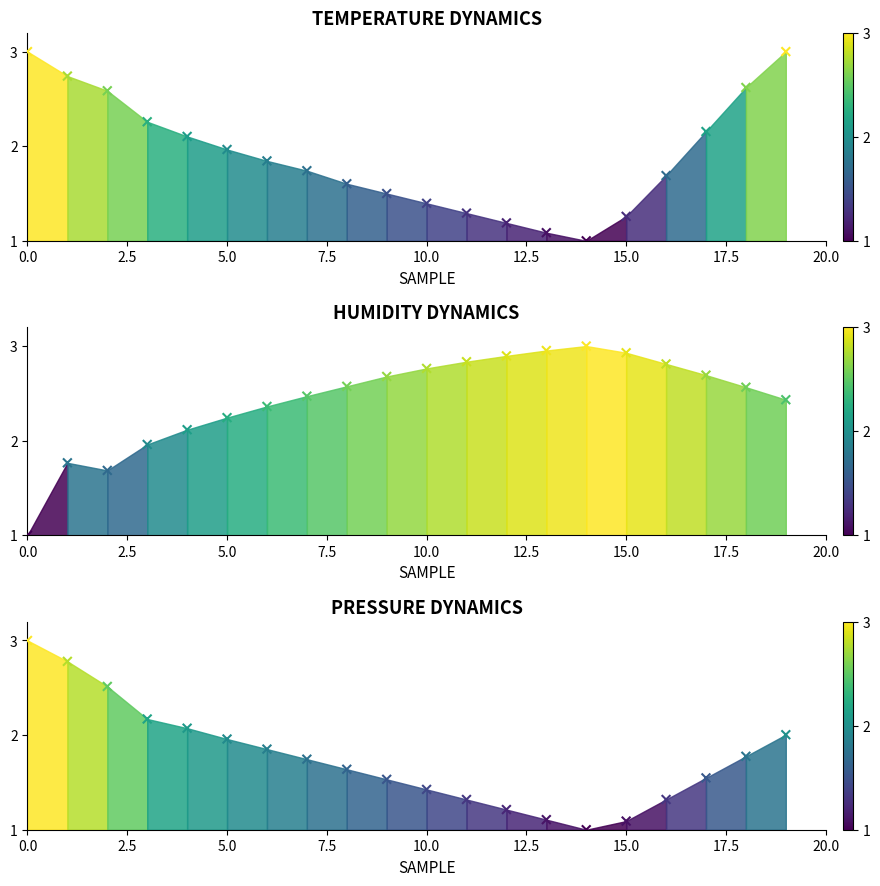

What are all the series names shown in the legend?

TEMPERATURE DYNAMICS, HUMIDITY DYNAMICS, PRESSURE DYNAMICS